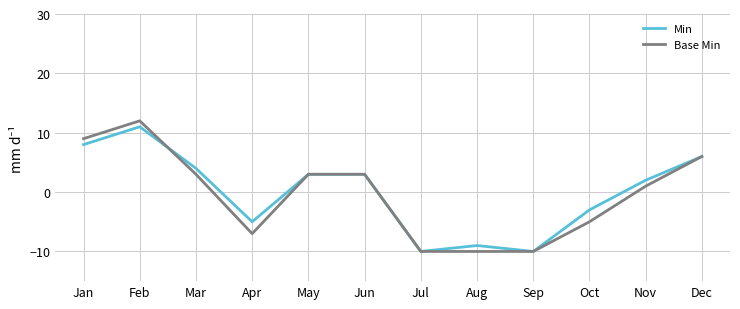

What is the minimum value for Base Min?

-10